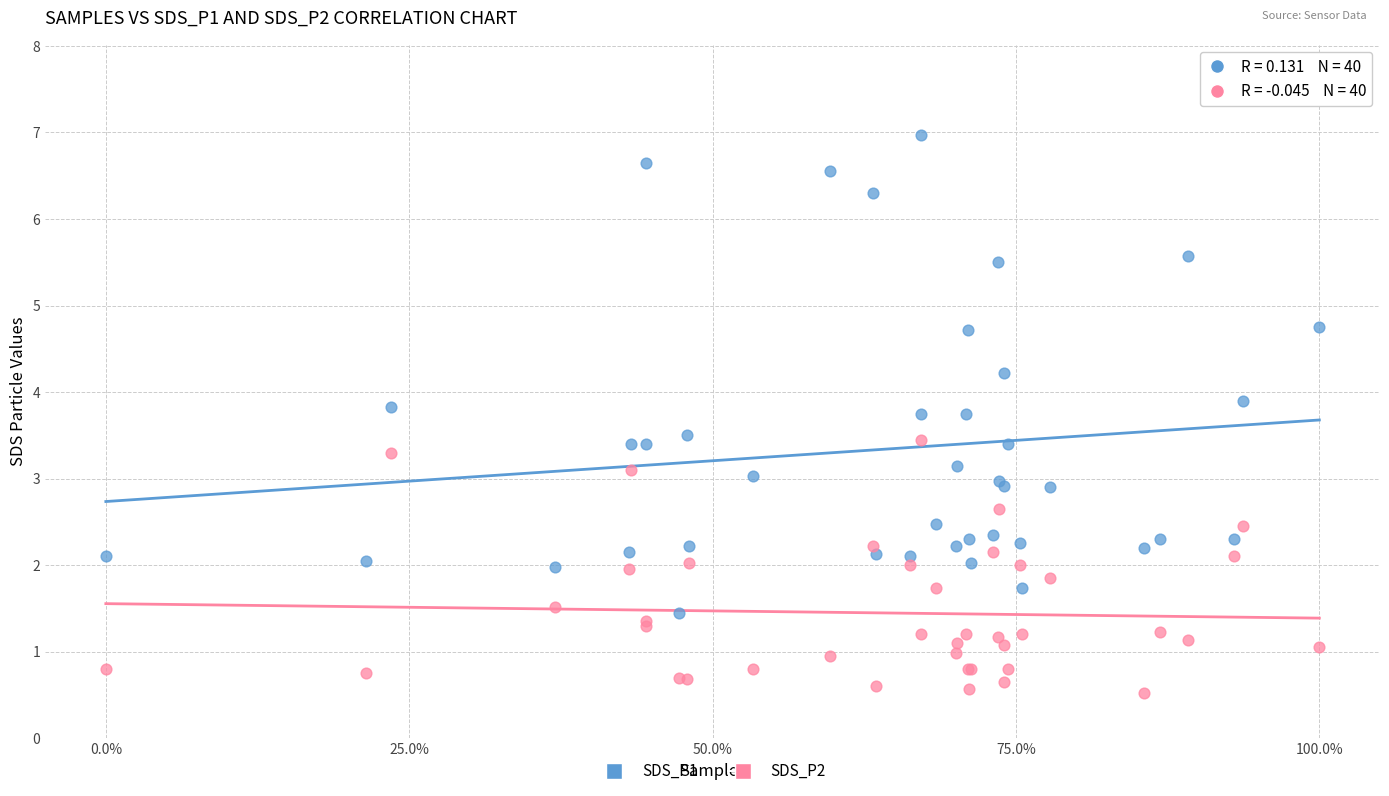

Which series reaches the maximum Y coordinate?

SDS_P1